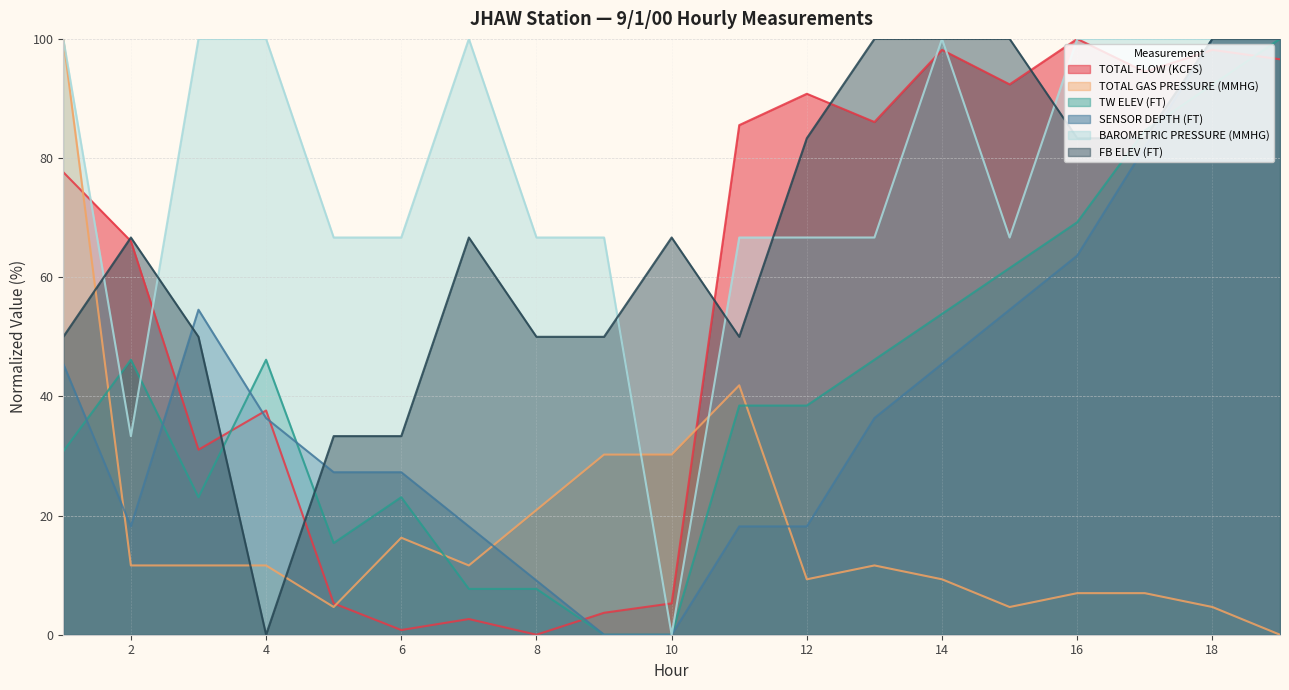

Reading left to right, transcribe all the data shown in this chart.

TOTAL FLOW (KCFS): 77.6	66.1	31.1	37.6	5.3	0.8	2.6	0.0	3.7	5.3	85.5	90.8	86.1	98.2	92.4	100.0	94.5	98.2	96.6
TOTAL GAS PRESSURE (MMHG): 100.0	11.6	11.6	11.6	4.7	16.3	11.6	20.9	30.2	30.2	41.9	9.3	11.6	9.3	4.7	7.0	7.0	4.7	0.0
TW ELEV (FT): 30.8	46.2	23.1	46.2	15.4	23.1	7.7	7.7	0.0	0.0	38.5	38.5	46.2	53.8	61.5	69.2	84.6	92.3	100.0
SENSOR DEPTH (FT): 45.5	18.2	54.5	36.4	27.3	27.3	18.2	9.1	0.0	0.0	18.2	18.2	36.4	45.5	54.5	63.6	81.8	100.0	100.0
BAROMETRIC PRESSURE (MMHG): 100.0	33.3	100.0	100.0	66.7	66.7	100.0	66.7	66.7	0.0	66.7	66.7	66.7	100.0	66.7	100.0	100.0	100.0	100.0
FB ELEV (FT): 50.0	66.7	50.0	0.0	33.3	33.3	66.7	50.0	50.0	66.7	50.0	83.3	100.0	100.0	100.0	83.3	83.3	100.0	100.0